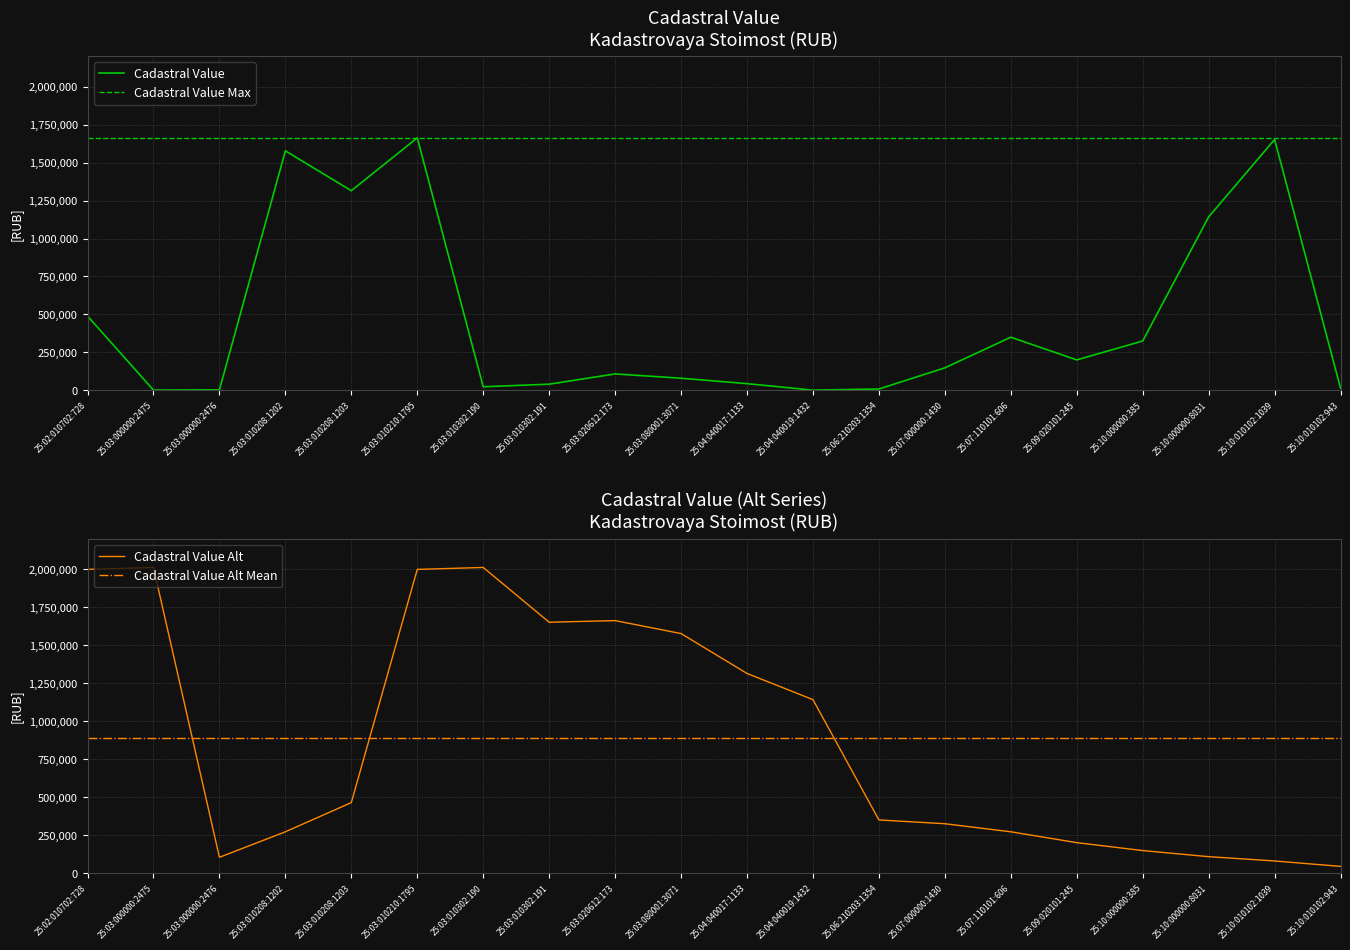

Where is Cadastral Value nearest to the value 832158?

25:10:000000:8031